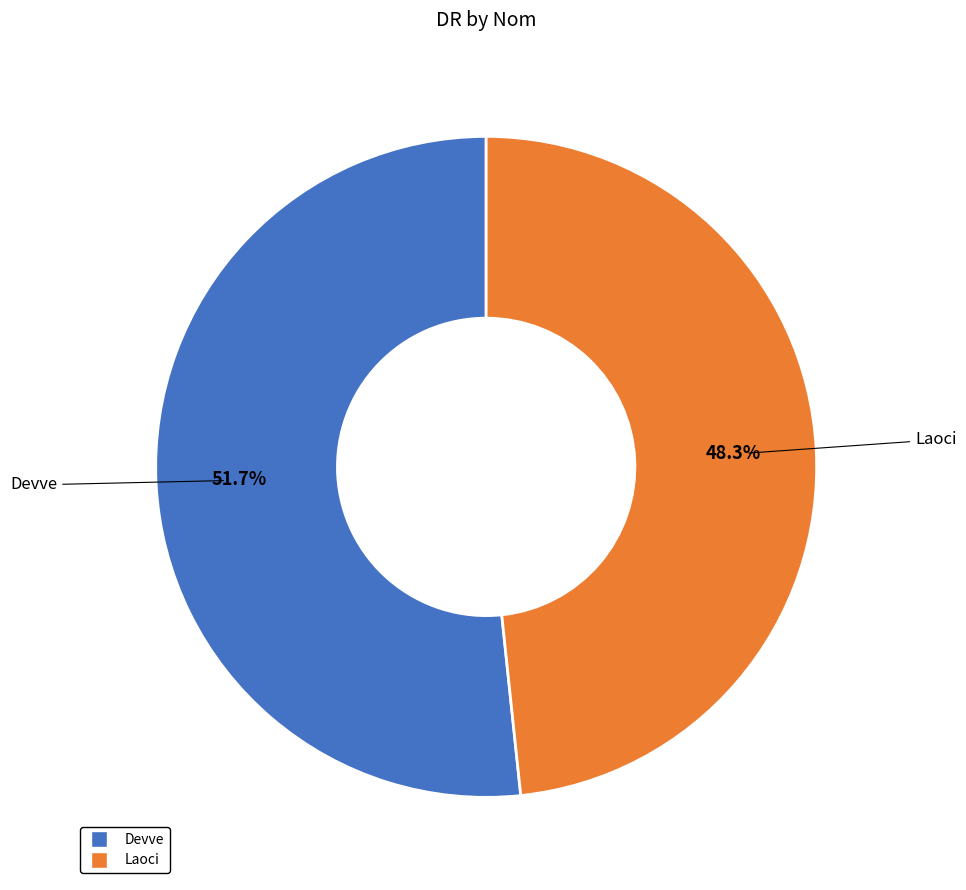

Count the number of slices in the pie.

2